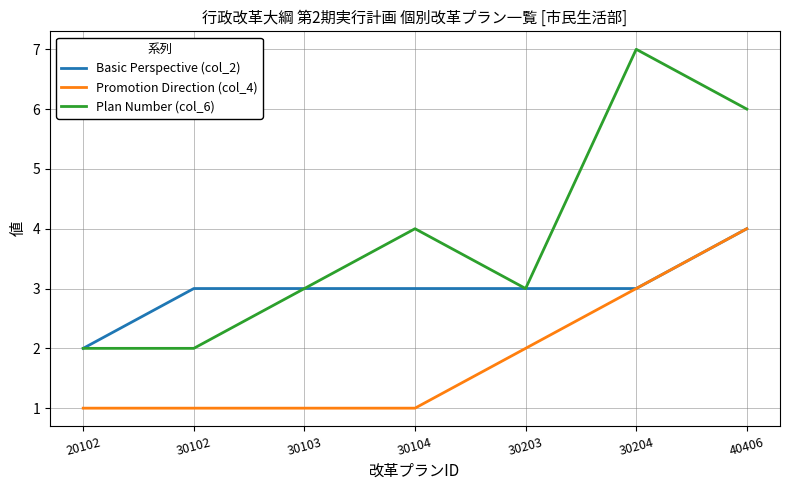

How many lines are shown in the chart?

3